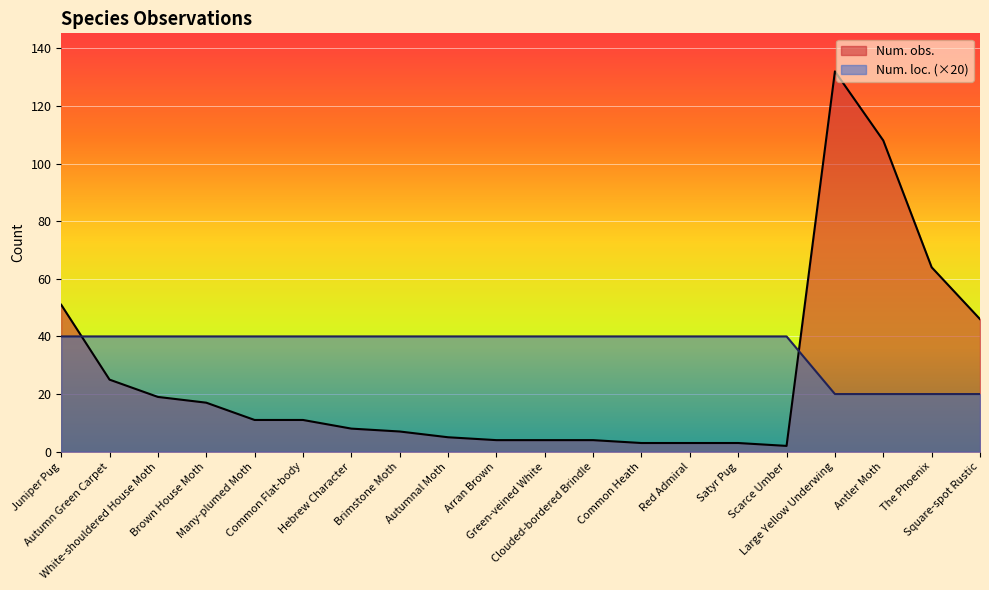

What is the difference between the second highest and minimum values in the Num. loc. series?

20